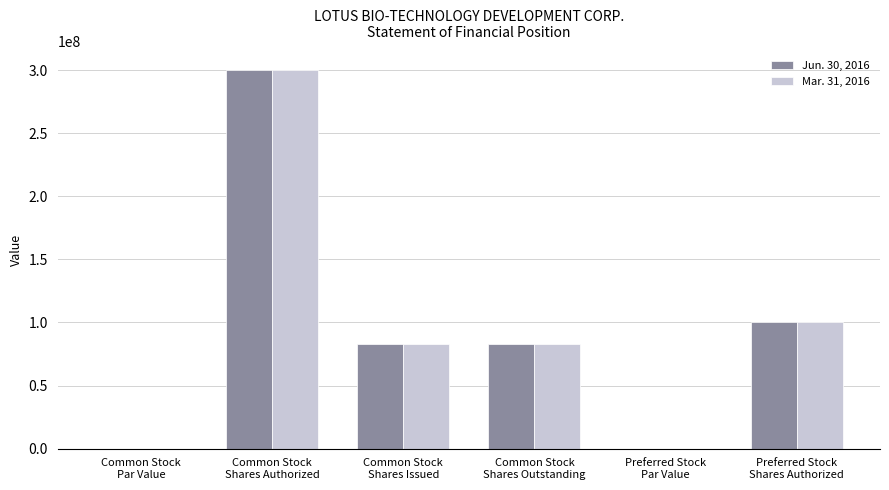

What is the sum of all Mar. 31, 2016 values?

565550000.0